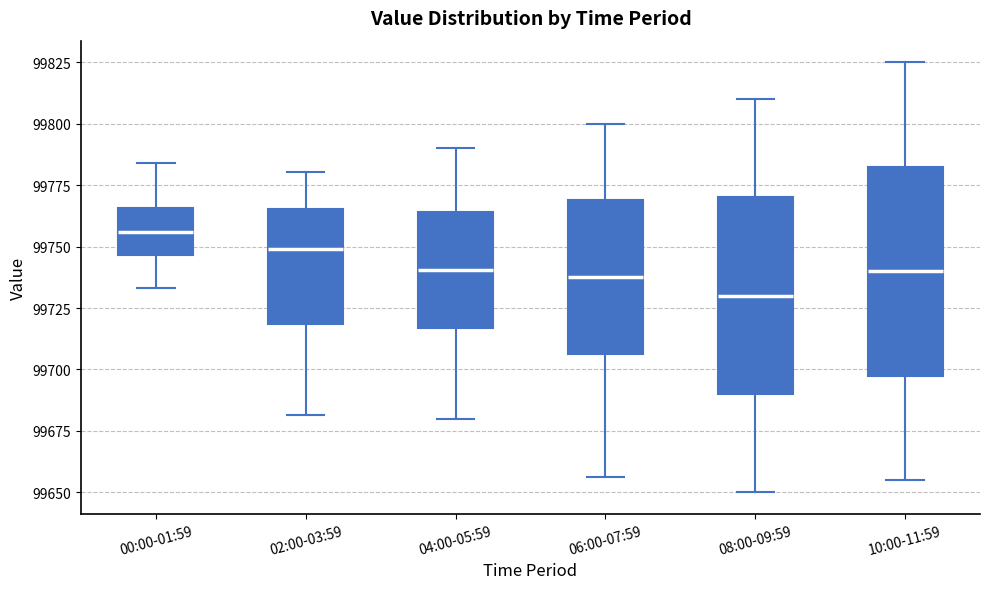

Which box is the tallest, from its lower edge to its upper edge?

10:00-11:59